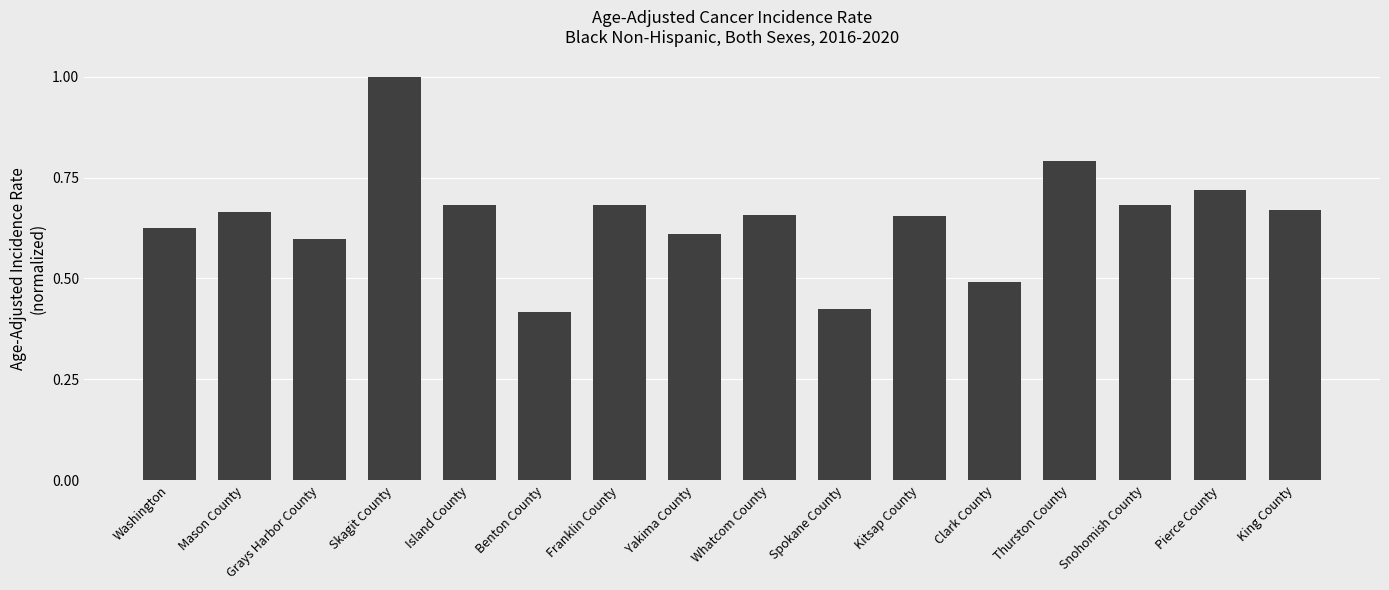

What is the change in value from Spokane County to Clark County?

+0.1